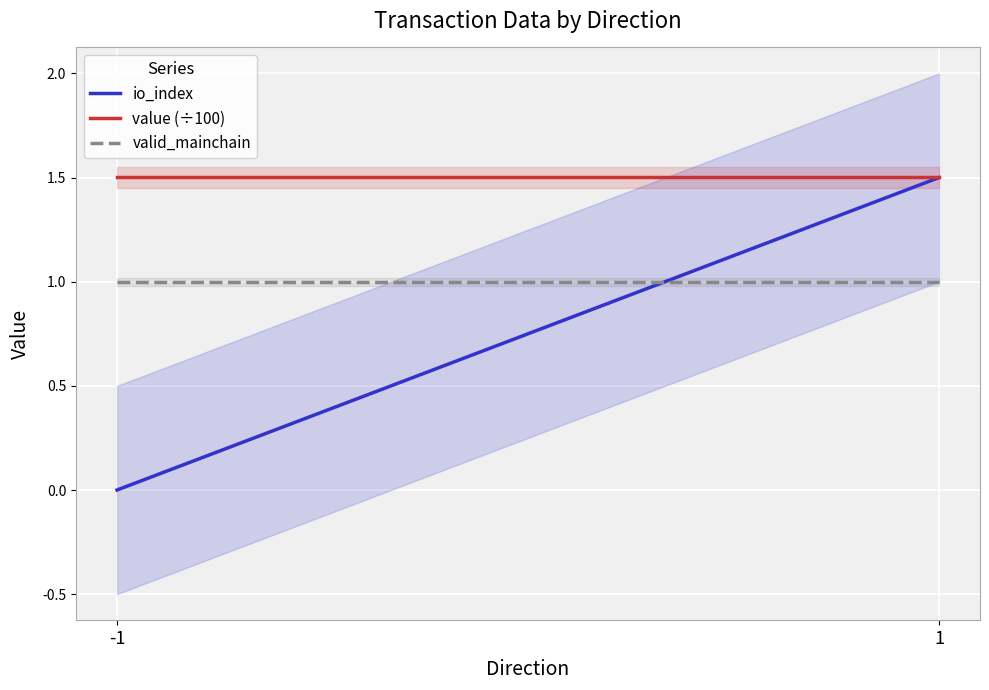

Does the chart display data point markers on the line(s)?

No